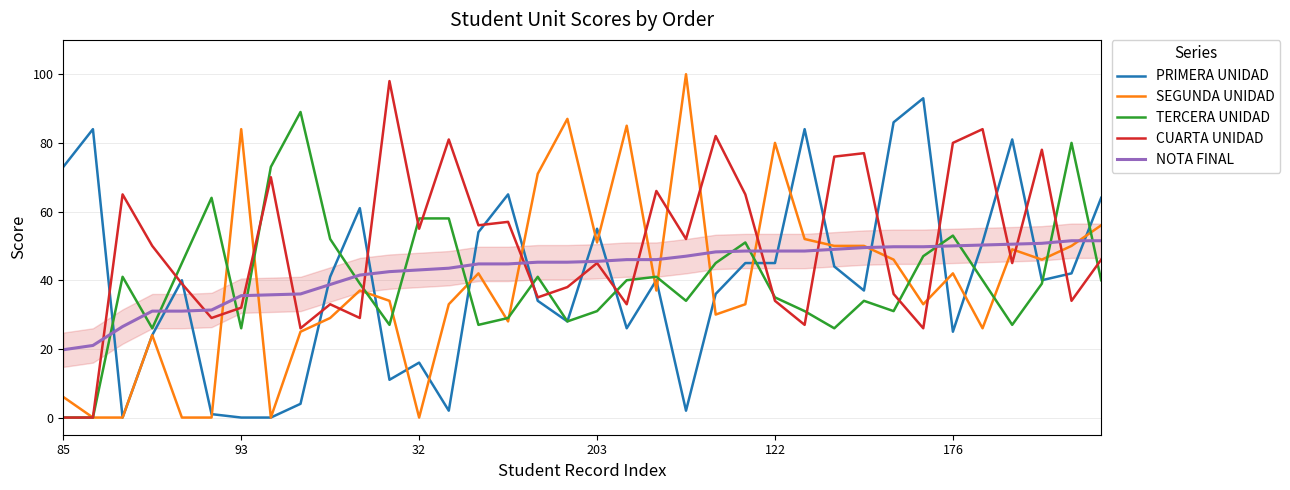

How many lines are shown in the chart?

5